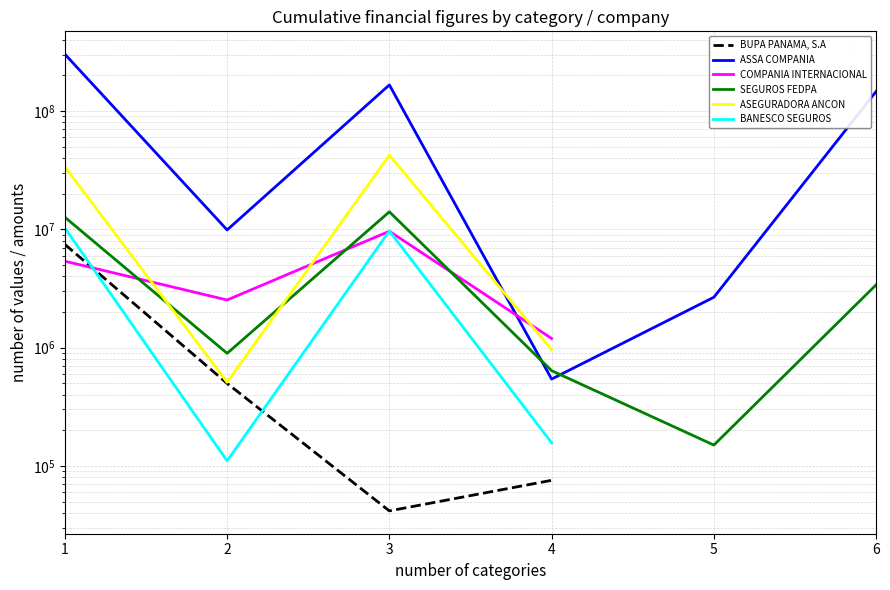

What are all the series names shown in the legend?

BUPA PANAMA, S.A, ASSA COMPANIA, COMPANIA INTERNACIONAL, SEGUROS FEDPA, ASEGURADORA ANCON, BANESCO SEGUROS